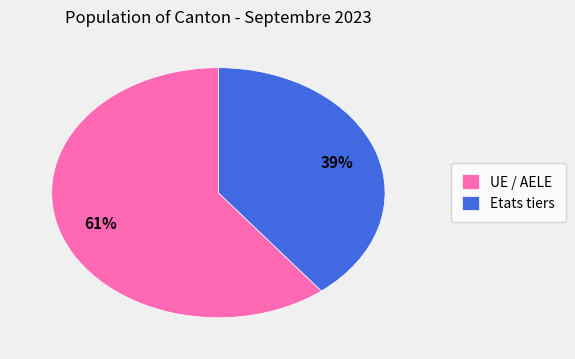

Is there a majority slice in this chart?

Yes